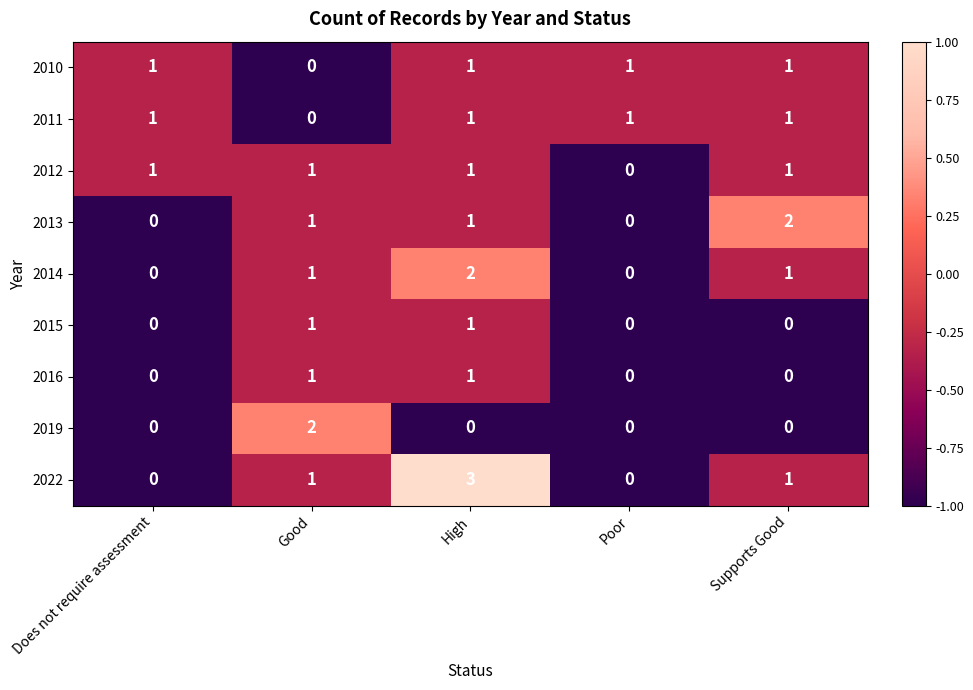

Which series has the largest range (max minus min)?

2022